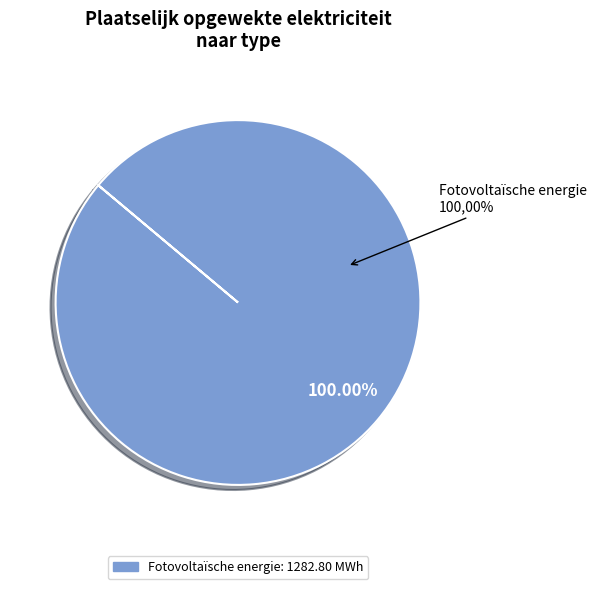

True or false: Warmtekrachtkoppeling accounts for 11% of the total.

False